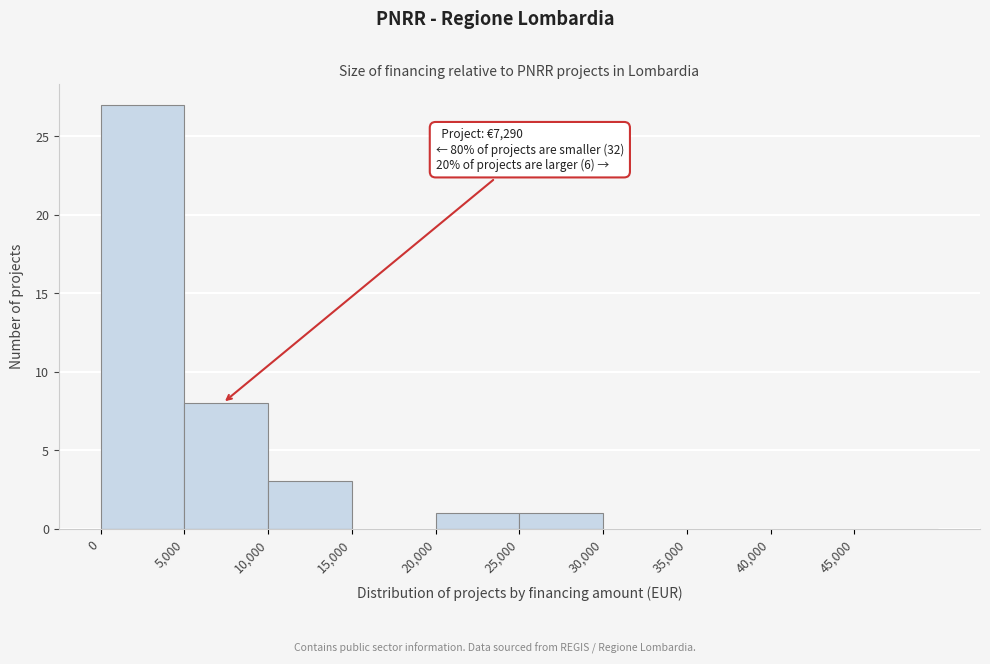

Over which range of the x-axis is the bar tallest?

0 to 5000